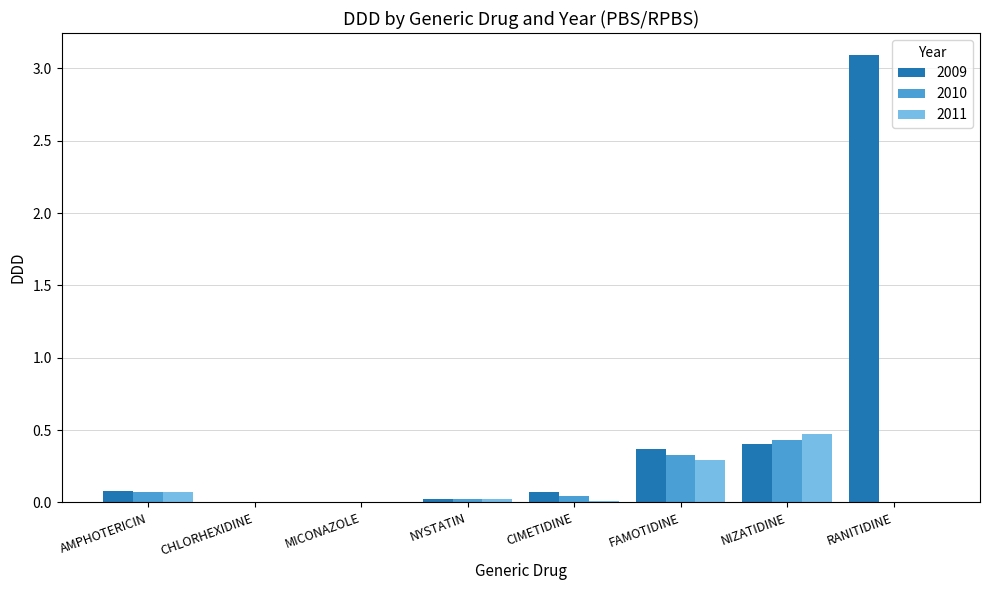

Are the bars horizontal?

No